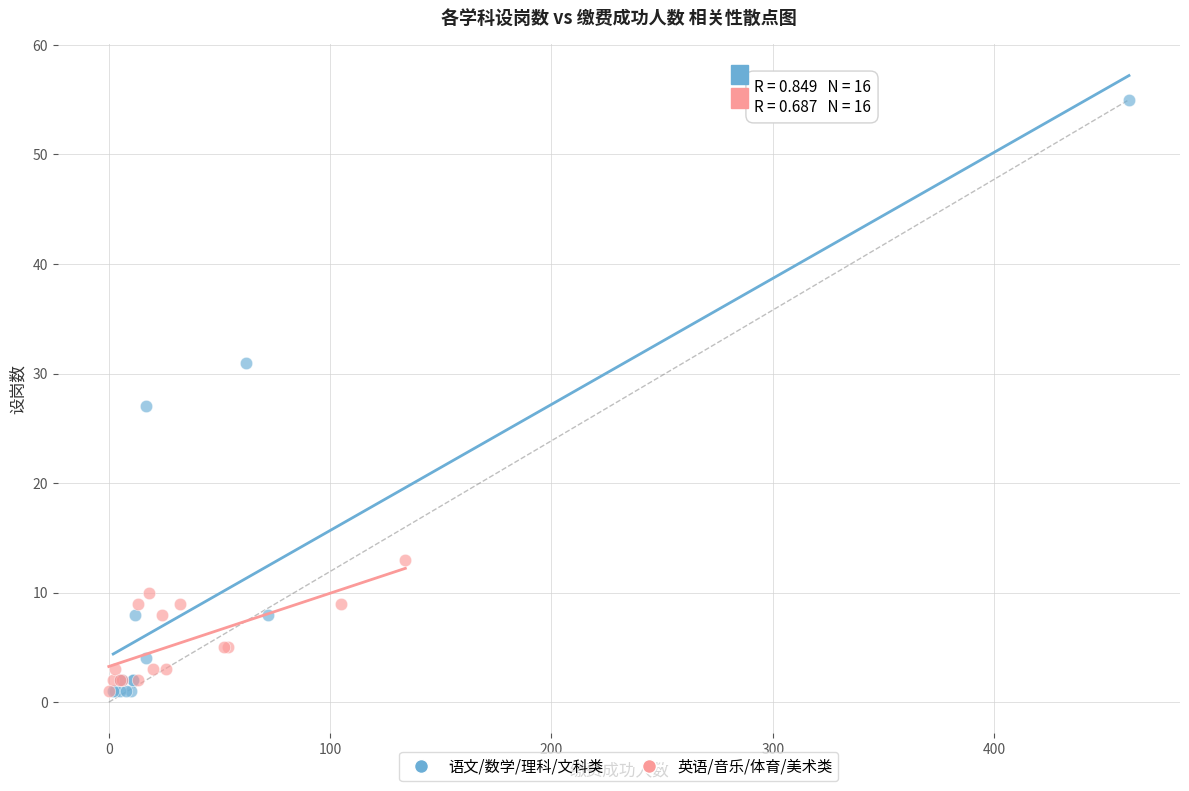

Which series has the widest spread of Y values?

语文/数学/理科/文科类